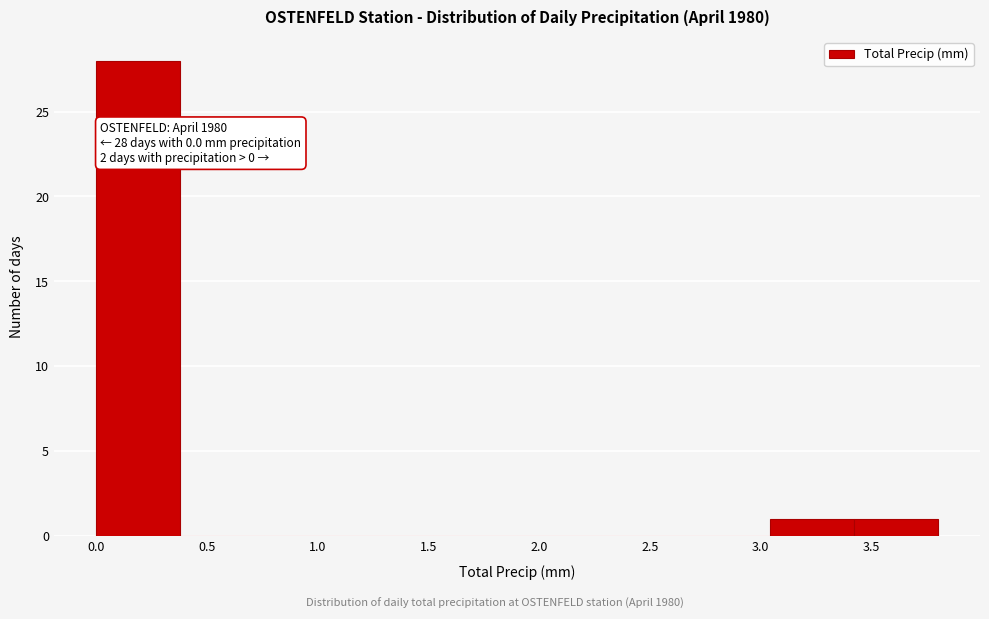

Over which range of the x-axis is the bar tallest?

0.00 to 0.38